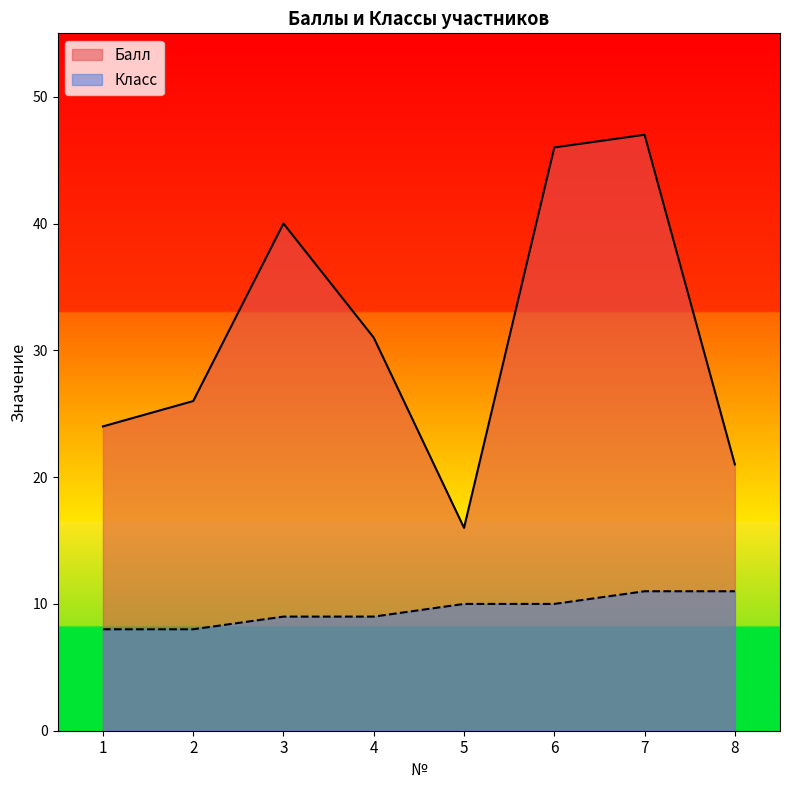

Which series has the largest total across all categories?

Балл